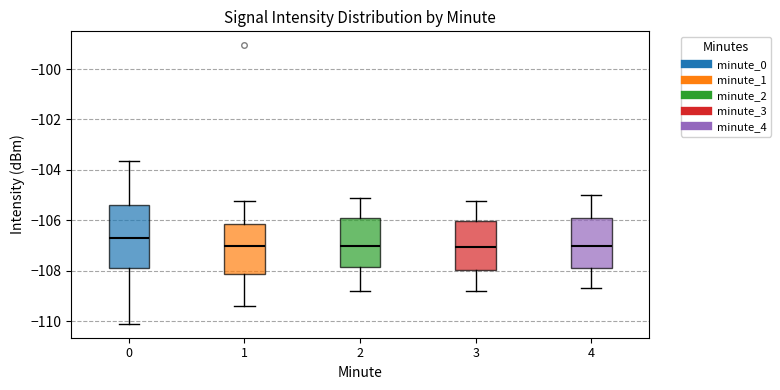

Reading left to right, read every box against the y-axis: the position of its median line, the range the box covers, and the ends of its whiskers. The values are not printed on the chart, so give them approximately, as read against the axis.

0: median -106.6, box -107.8 to -105.4, whiskers -110.2 to -103.6
1: median -107.0, box -108.2 to -106.2, whiskers -109.4 to -105.2
2: median -107.0, box -107.8 to -106.0, whiskers -108.8 to -105.2
3: median -107.0, box -108.0 to -106.0, whiskers -108.8 to -105.2
4: median -107.0, box -108.0 to -106.0, whiskers -108.6 to -105.0